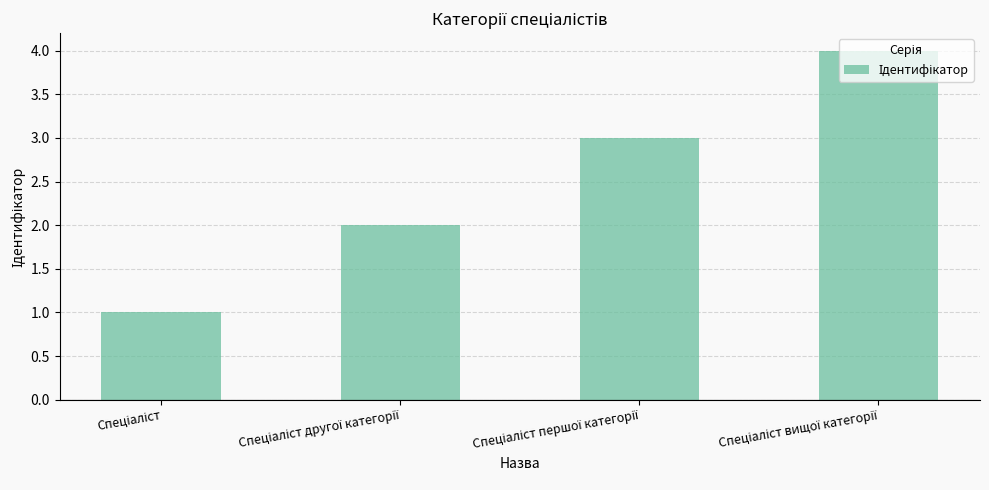

What is the difference between the maximum and minimum values?

3